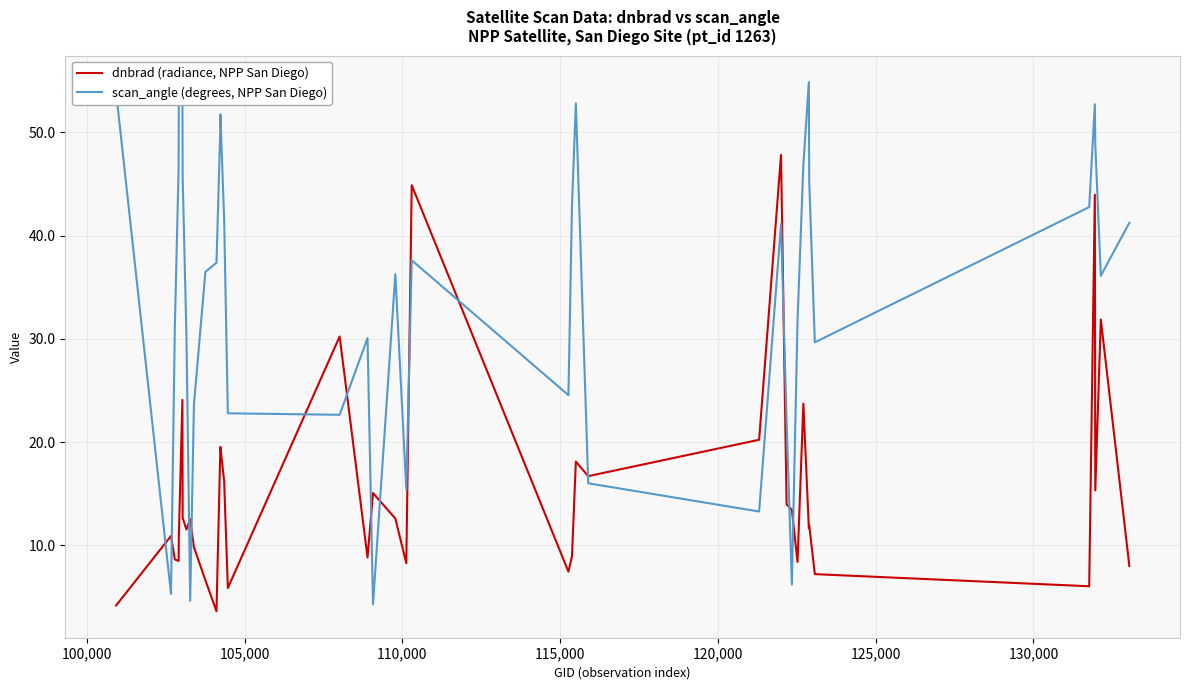

List the series in order of their peak value, highest first.

scan_angle (degrees, NPP San Diego), dnbrad (radiance, NPP San Diego)